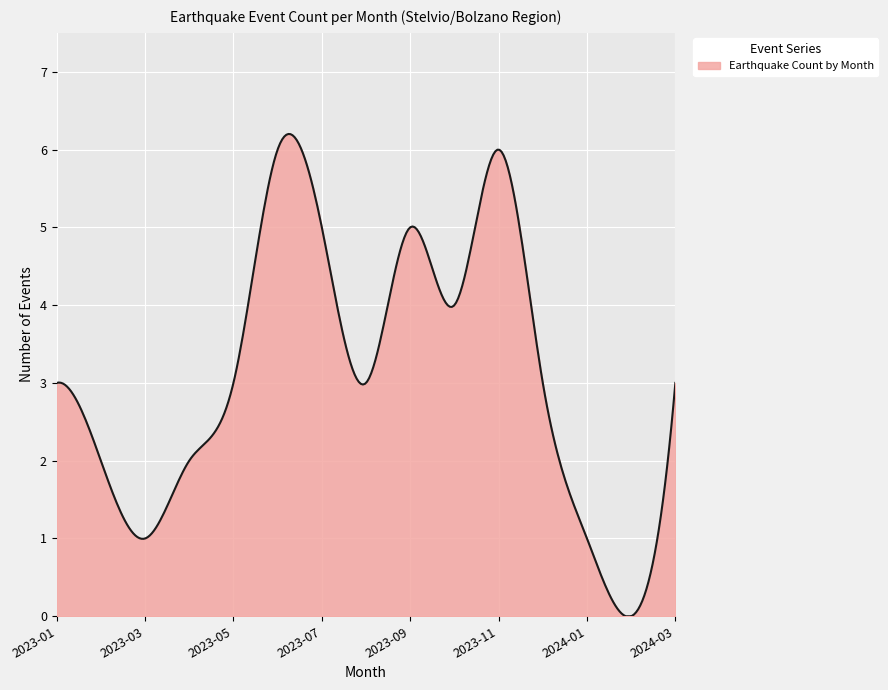

What is the difference between the maximum and minimum values?

6.2